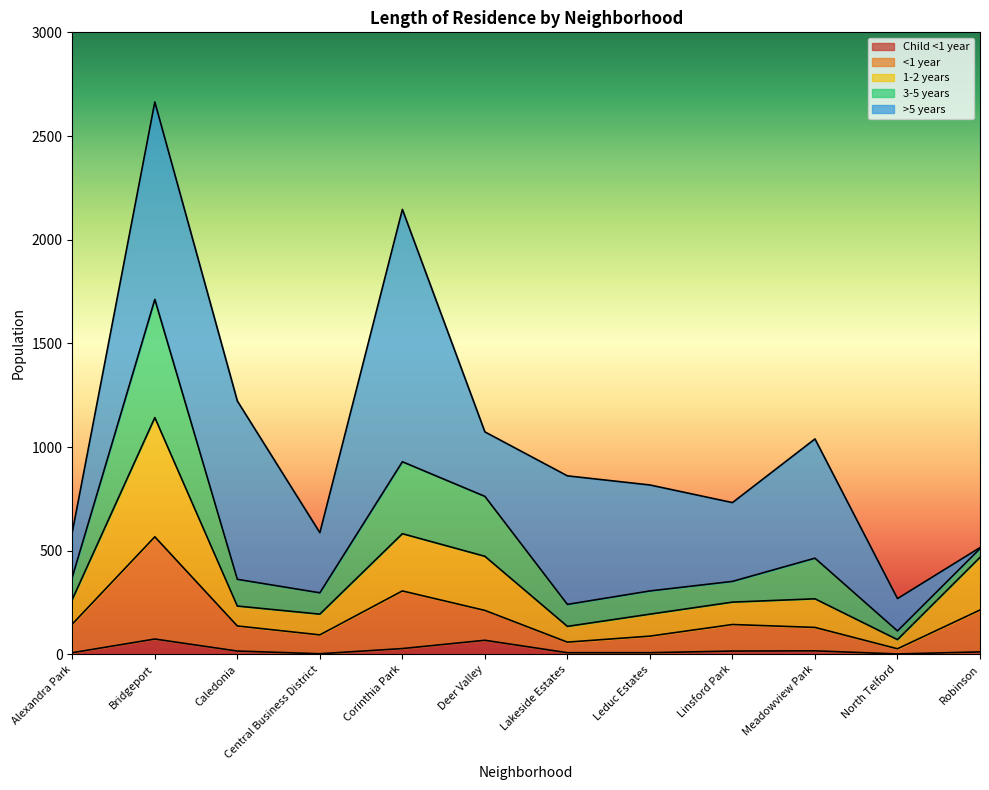

At which category does <1 year reach its first local valley?

Central Business District